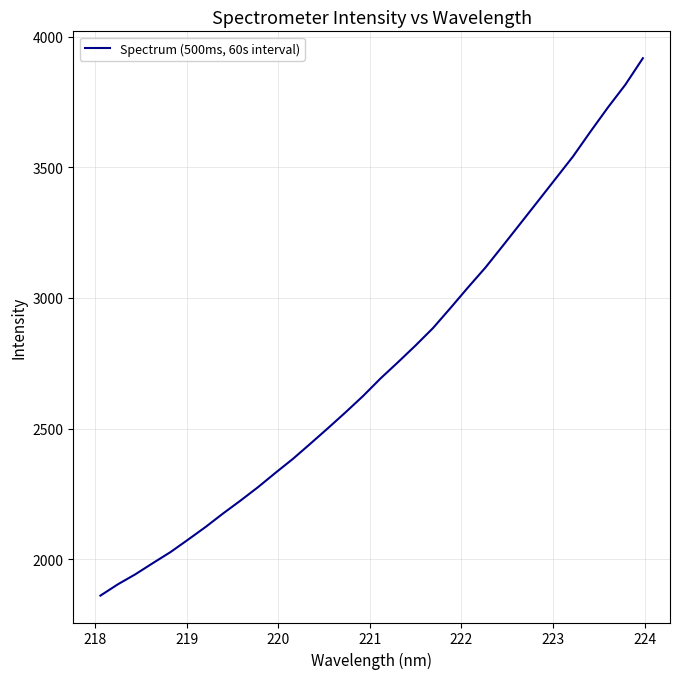

What is the difference between the maximum and minimum values?

2056.7